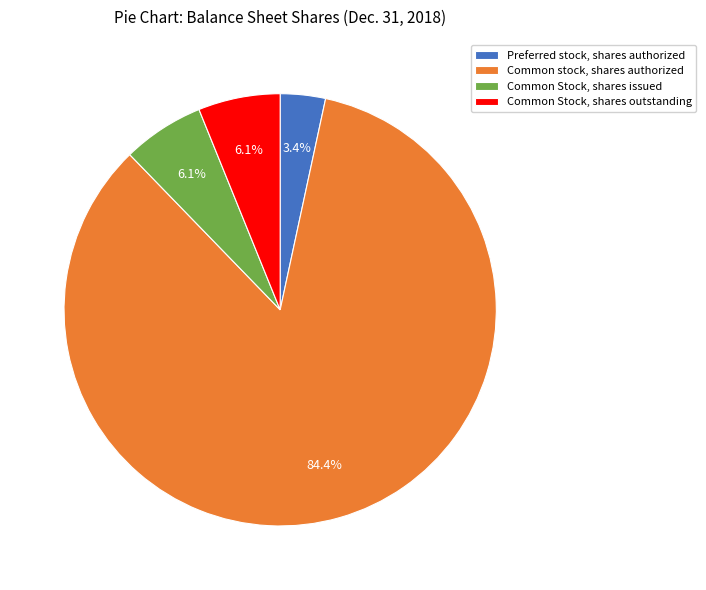

Is Common stock, shares authorized the majority of the pie?

Yes